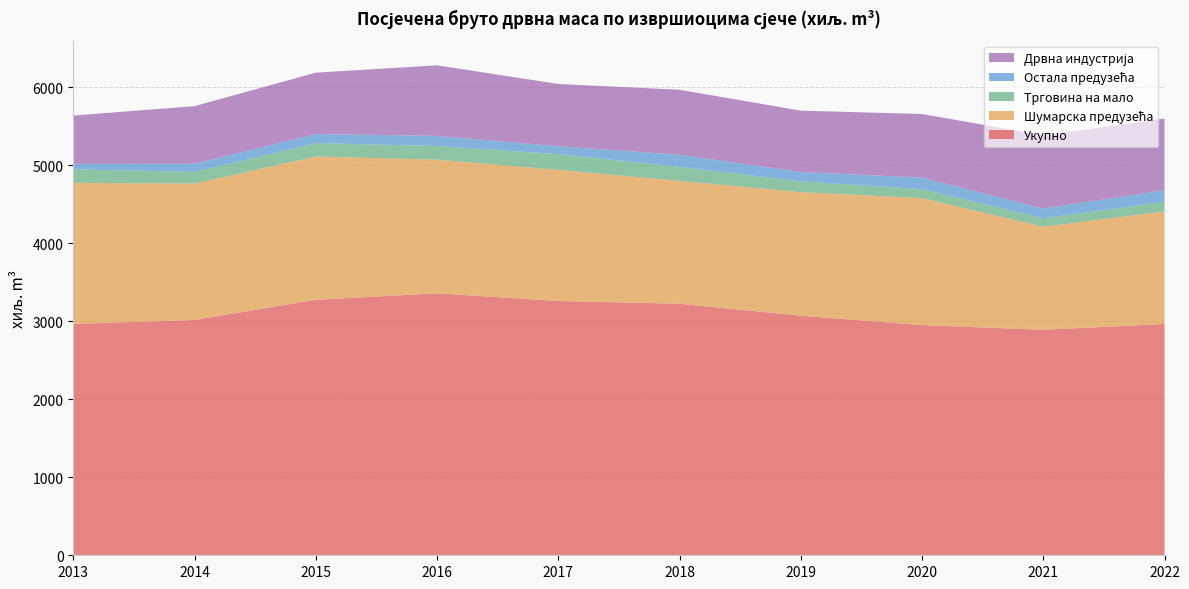

Reading left to right, list all the values displayed in this chart.

Укупно: 2013=2966	2014=3016	2015=3274	2016=3358	2017=3259	2018=3224	2019=3071	2020=2950	2021=2890	2022=2965
Шумарска предузећа: 2013=1807	2014=1749	2015=1837	2016=1713	2017=1681	2018=1575	2019=1584	2020=1628	2021=1321	2022=1442
Трговина на мало: 2013=174	2014=148	2015=172	2016=175	2017=202	2018=181	2019=137	2020=115	2021=109	2022=123
Остала предузећа: 2013=70	2014=105	2015=116	2016=130	2017=101	2018=154	2019=120	2020=148	2021=124	2022=150
Дрвна индустрија: 2013=619	2014=739	2015=787	2016=904	2017=798	2018=833	2019=787	2020=815	2021=939	2022=918